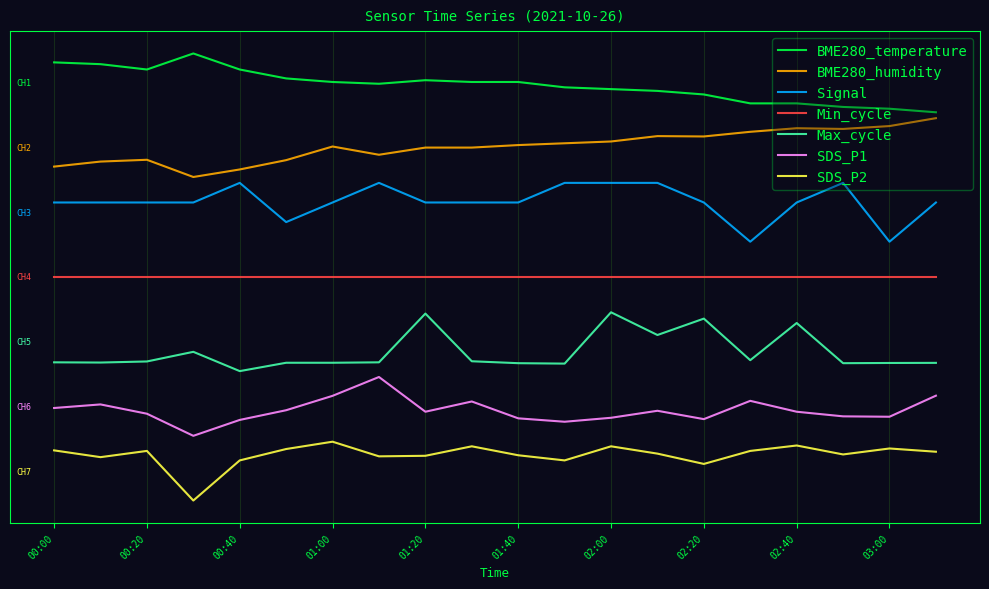

What is the sum of all SDS_P2 values?

11.0